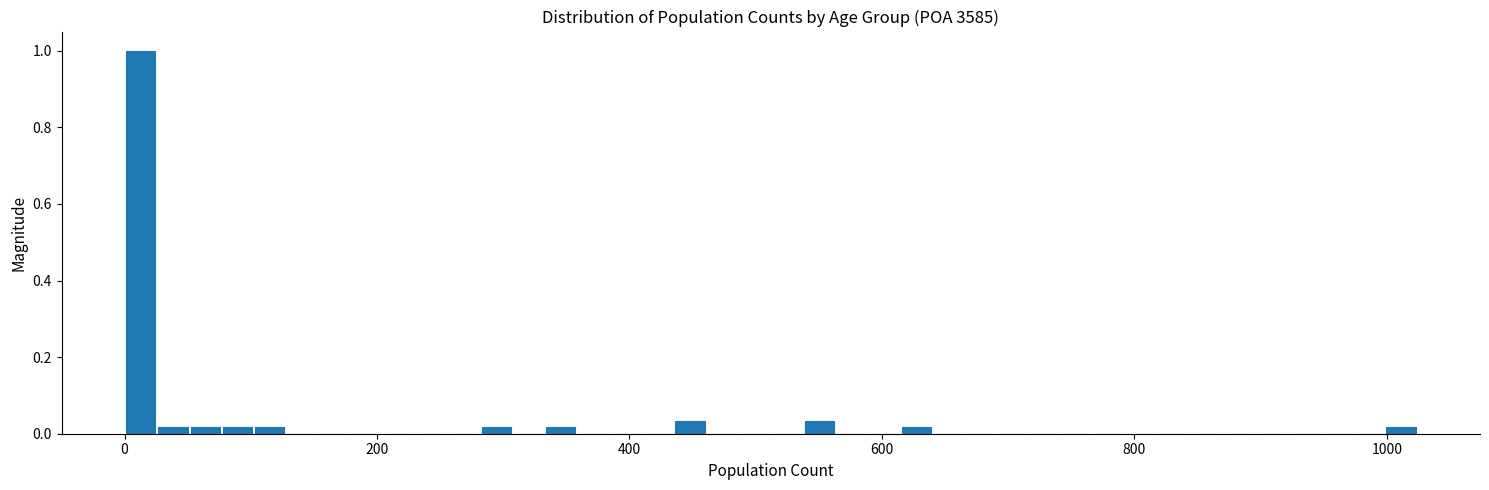

Read against the x-axis, roughly where is the centre of the tallest bar?

20